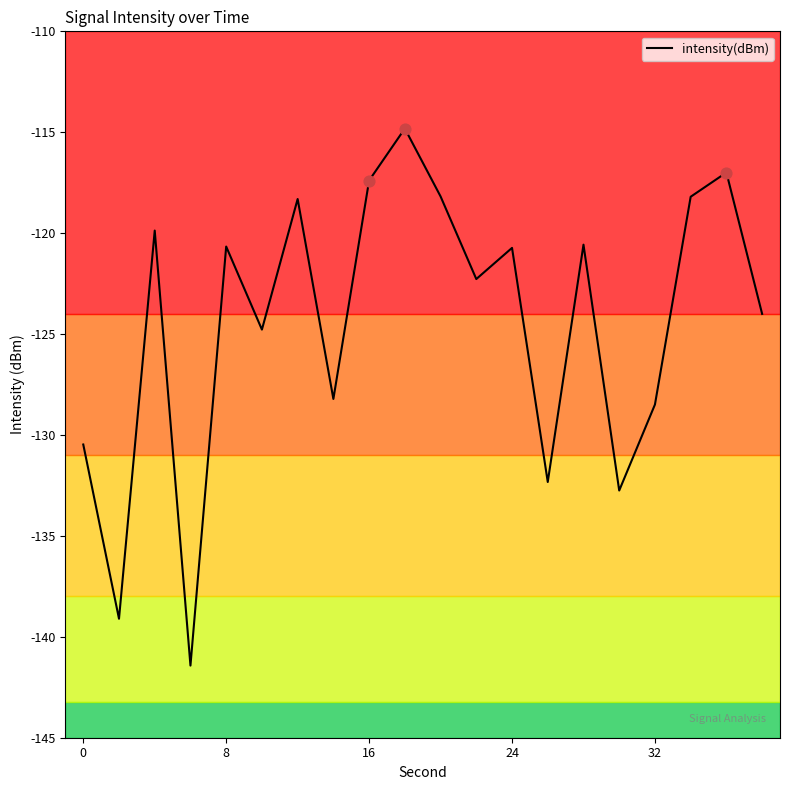

What is the greatest value displayed?

-114.8